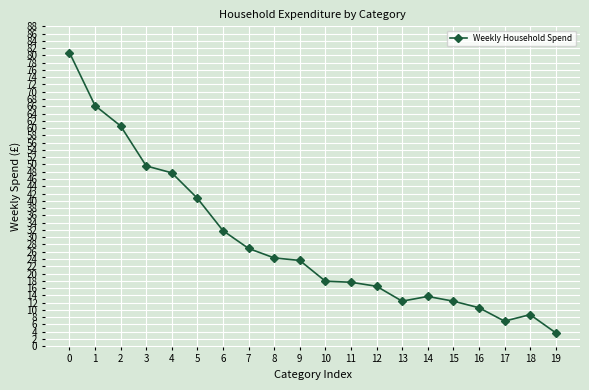

Between 7 and 10, which is larger?

7